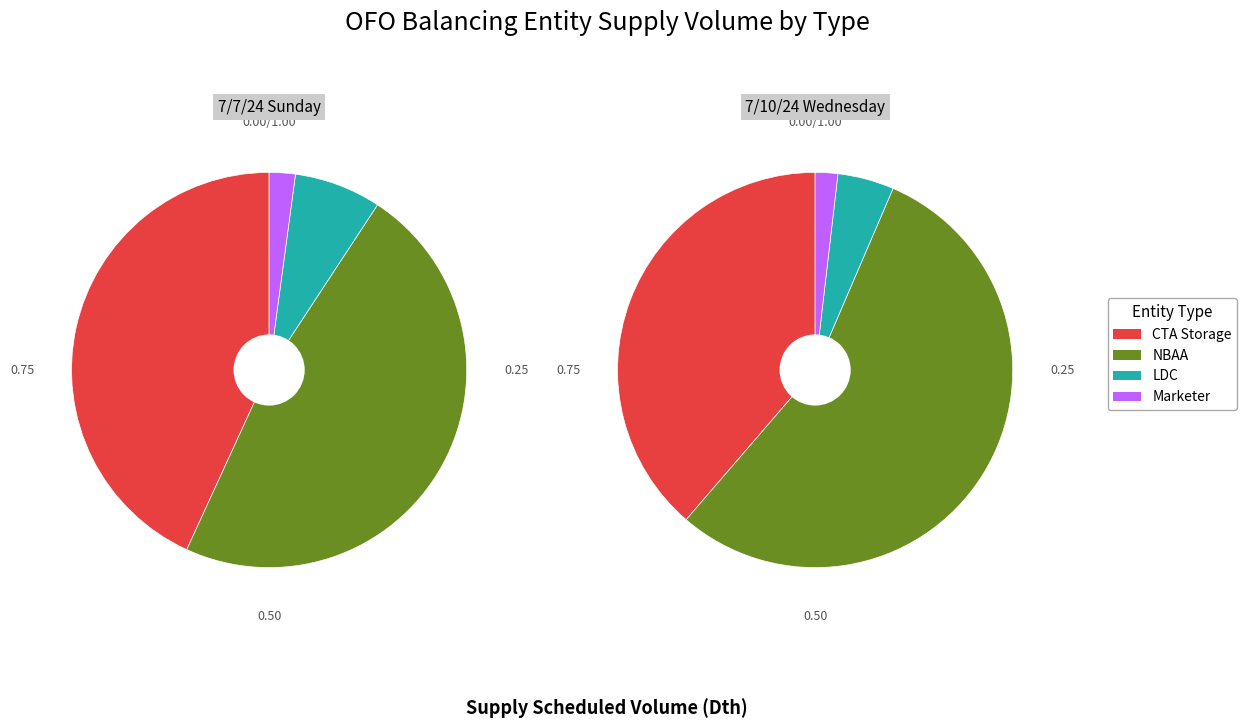

How many slices are in this pie chart?

8